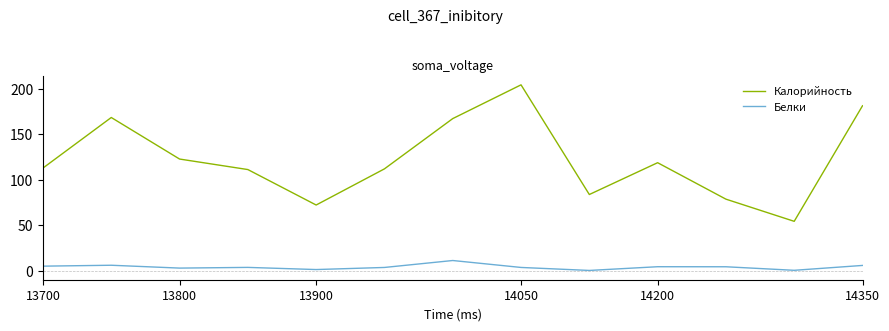

True or false: Калорийность and Белки cross at least once.

False